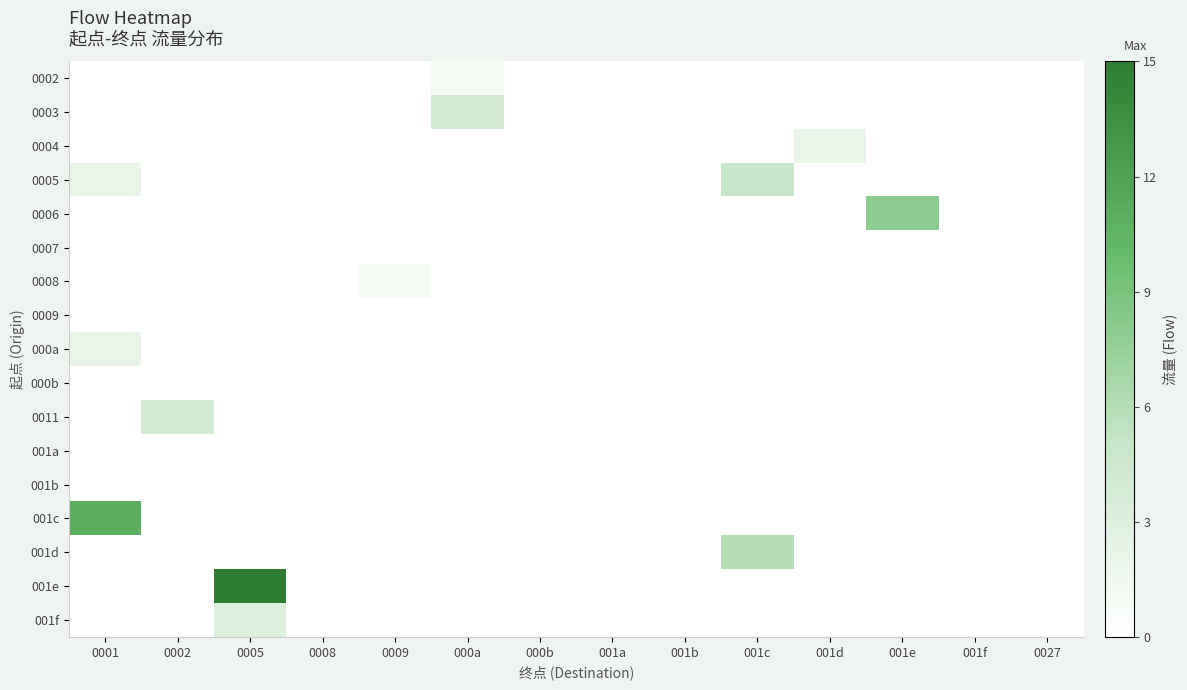

Reading left to right, list all the values displayed in this chart.

0002: 0001=0	0002=0	0005=0	0008=0	0009=0	000a=1	000b=0	001a=0	001b=0	001c=0	001d=0	001e=0	001f=0	0027=0
0003: 0001=0	0002=0	0005=0	0008=0	0009=0	000a=4	000b=0	001a=0	001b=0	001c=0	001d=0	001e=0	001f=0	0027=0
0004: 0001=0	0002=0	0005=0	0008=0	0009=0	000a=0	000b=0	001a=0	001b=0	001c=0	001d=2	001e=0	001f=0	0027=0
0005: 0001=2	0002=0	0005=0	0008=0	0009=0	000a=0	000b=0	001a=0	001b=0	001c=5	001d=0	001e=0	001f=0	0027=0
0006: 0001=0	0002=0	0005=0	0008=0	0009=0	000a=0	000b=0	001a=0	001b=0	001c=0	001d=0	001e=8	001f=0	0027=0
0007: 0001=0	0002=0	0005=0	0008=0	0009=0	000a=0	000b=0	001a=0	001b=0	001c=0	001d=0	001e=0	001f=0	0027=0
0008: 0001=0	0002=0	0005=0	0008=0	0009=1	000a=0	000b=0	001a=0	001b=0	001c=0	001d=0	001e=0	001f=0	0027=0
0009: 0001=0	0002=0	0005=0	0008=0	0009=0	000a=0	000b=0	001a=0	001b=0	001c=0	001d=0	001e=0	001f=0	0027=0
000a: 0001=2	0002=0	0005=0	0008=0	0009=0	000a=0	000b=0	001a=0	001b=0	001c=0	001d=0	001e=0	001f=0	0027=0
000b: 0001=0	0002=0	0005=0	0008=0	0009=0	000a=0	000b=0	001a=0	001b=0	001c=0	001d=0	001e=0	001f=0	0027=0
0011: 0001=0	0002=4	0005=0	0008=0	0009=0	000a=0	000b=0	001a=0	001b=0	001c=0	001d=0	001e=0	001f=0	0027=0
001a: 0001=0	0002=0	0005=0	0008=0	0009=0	000a=0	000b=0	001a=0	001b=0	001c=0	001d=0	001e=0	001f=0	0027=0
001b: 0001=0	0002=0	0005=0	0008=0	0009=0	000a=0	000b=0	001a=0	001b=0	001c=0	001d=0	001e=0	001f=0	0027=0
001c: 0001=11	0002=0	0005=0	0008=0	0009=0	000a=0	000b=0	001a=0	001b=0	001c=0	001d=0	001e=0	001f=0	0027=0
001d: 0001=0	0002=0	0005=0	0008=0	0009=0	000a=0	000b=0	001a=0	001b=0	001c=6	001d=0	001e=0	001f=0	0027=0
001e: 0001=0	0002=0	0005=15	0008=0	0009=0	000a=0	000b=0	001a=0	001b=0	001c=0	001d=0	001e=0	001f=0	0027=0
001f: 0001=0	0002=0	0005=3	0008=0	0009=0	000a=0	000b=0	001a=0	001b=0	001c=0	001d=0	001e=0	001f=0	0027=0